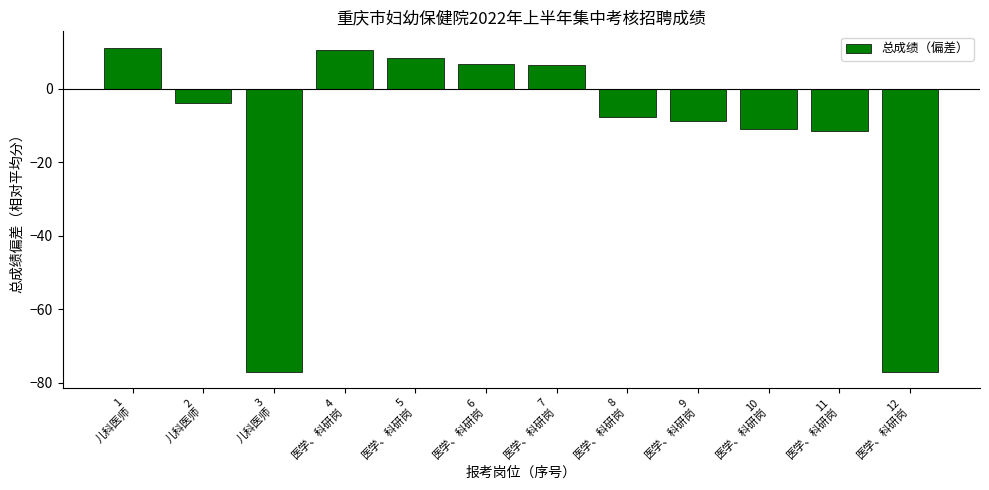

How many categories are shown in the chart?

12